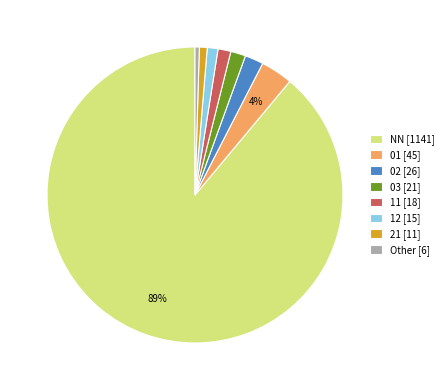

The 02 slice represents 2% of the pie. True or false?

True